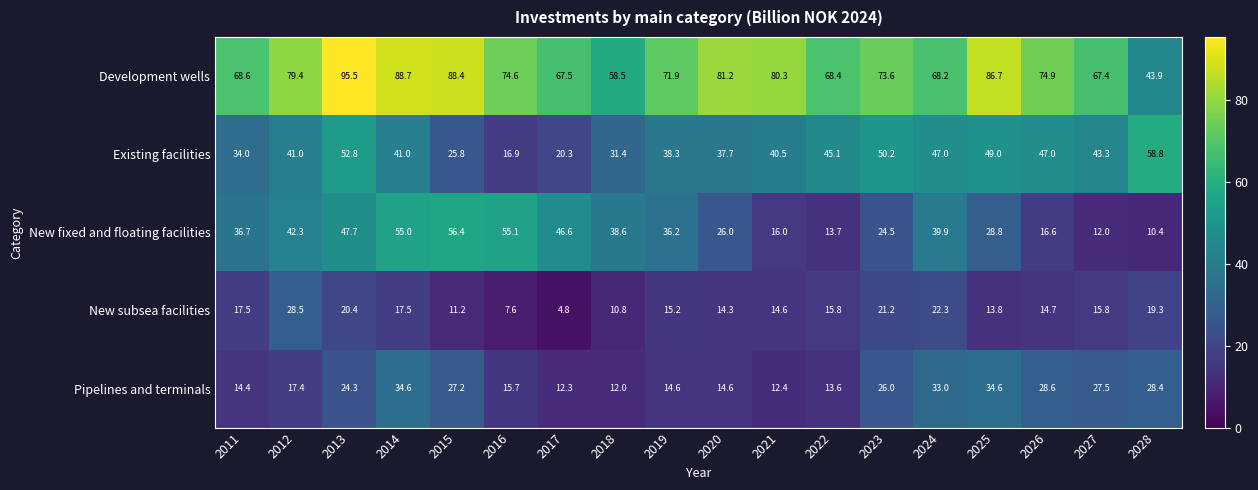

What is the difference between the second highest and second lowest values in the New subsea facilities series?

14.7